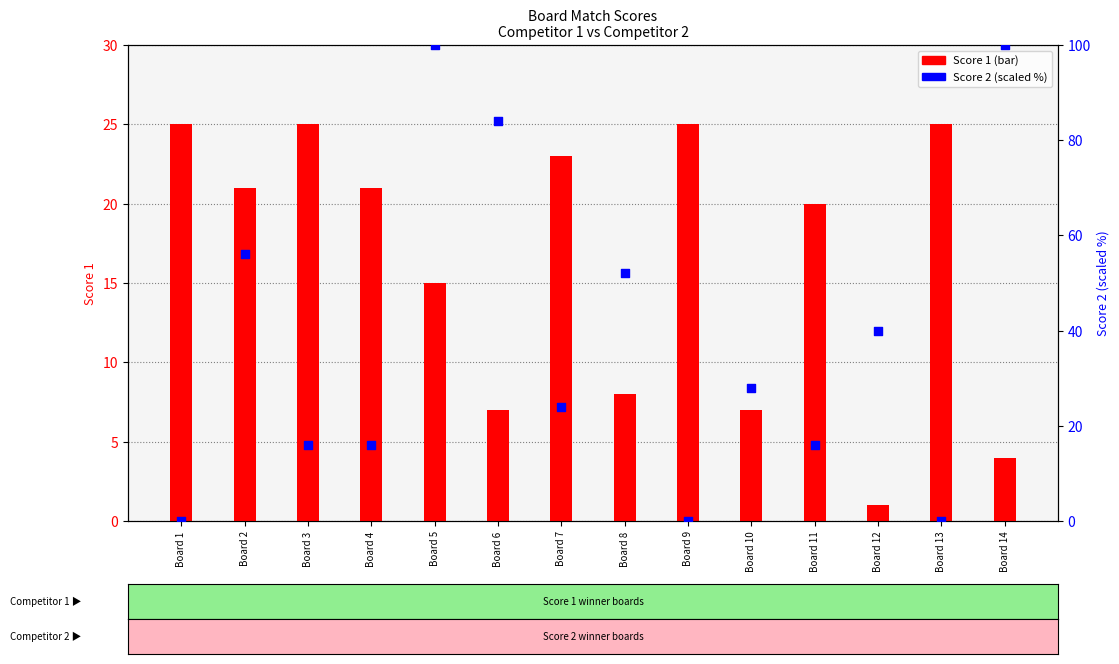

At how many categories does at least one series exceed 37?

6